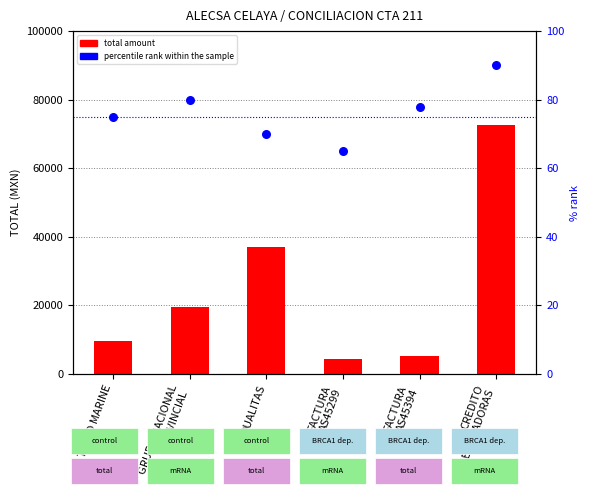

Which series reaches the minimum Y coordinate?

percentile rank within the sample